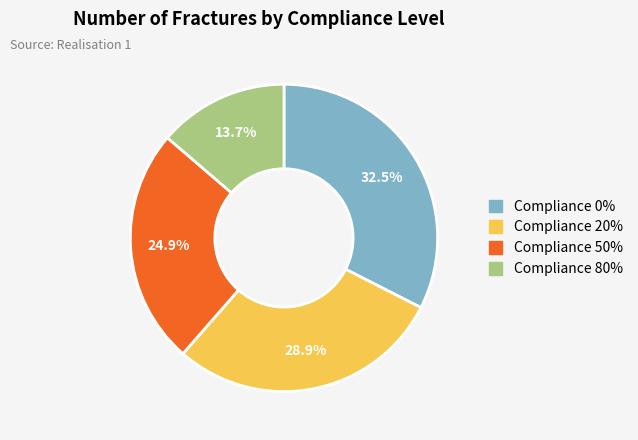

Which has a higher value, Compliance 50% or Compliance 0%?

Compliance 0%